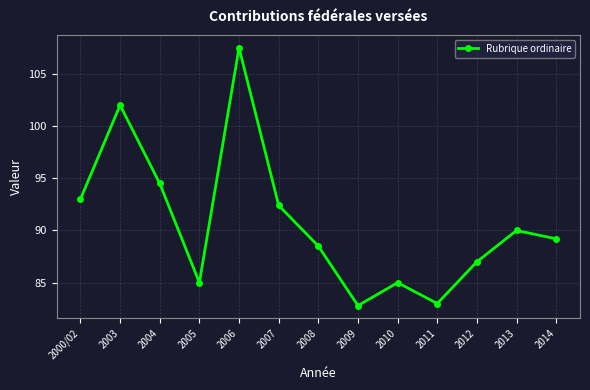

Which has a higher value, 2013 or 2008?

2013